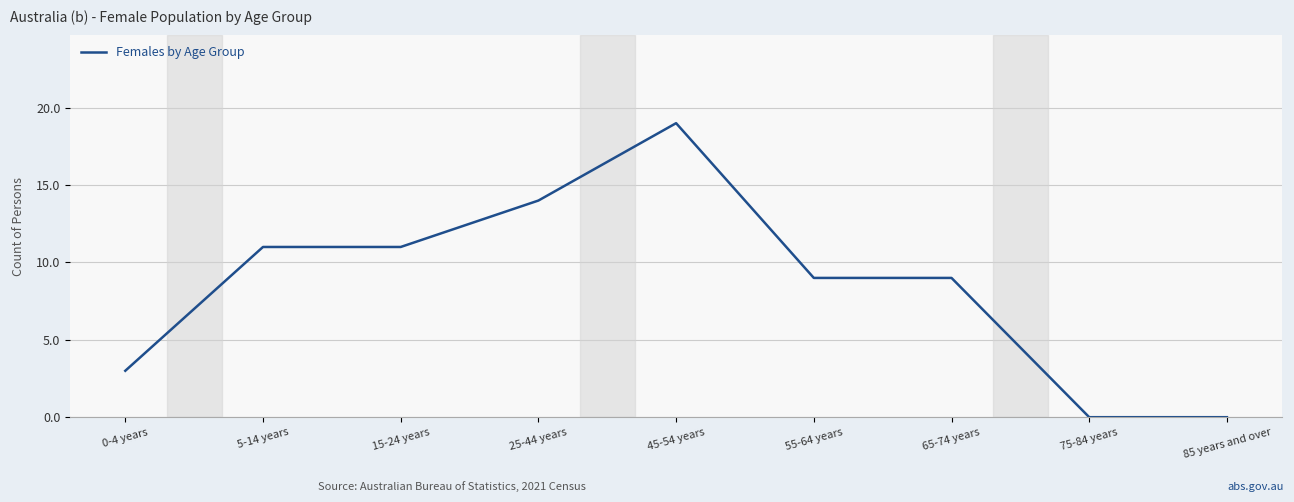

Reading left to right, list all the values displayed in this chart.

0-4 years=3	5-14 years=11	15-24 years=11	25-44 years=14	45-54 years=19	55-64 years=9	65-74 years=9	75-84 years=0	85 years and over=0